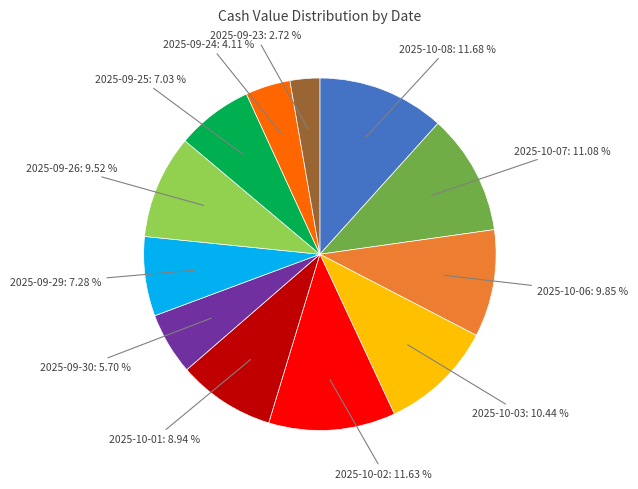

Does any single category account for the majority?

No